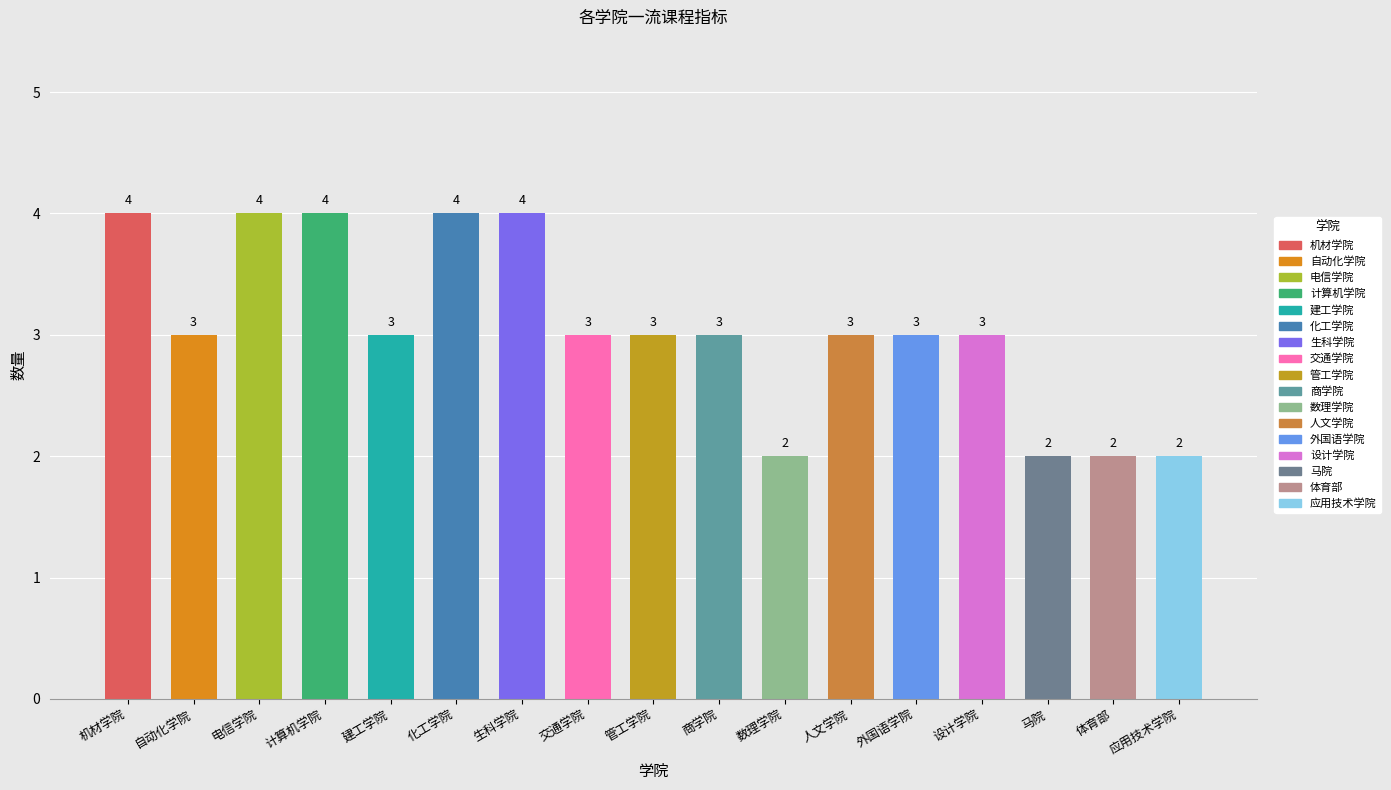

What is the approximate value at 管工学院?

3